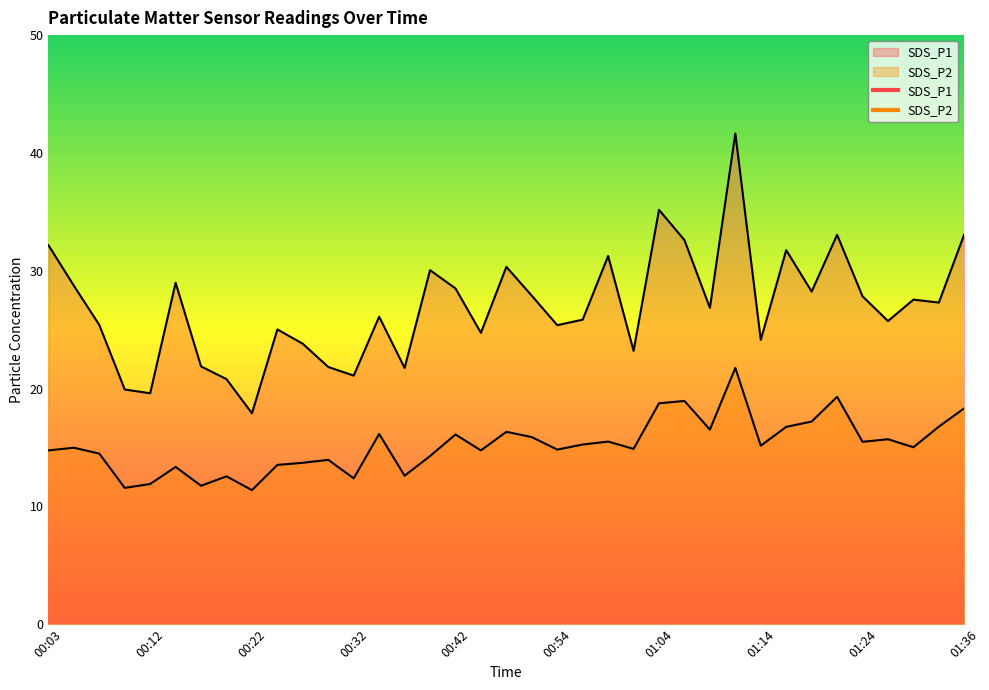

Is it true that SDS_P1 equals 47.9 at 01:31?

False